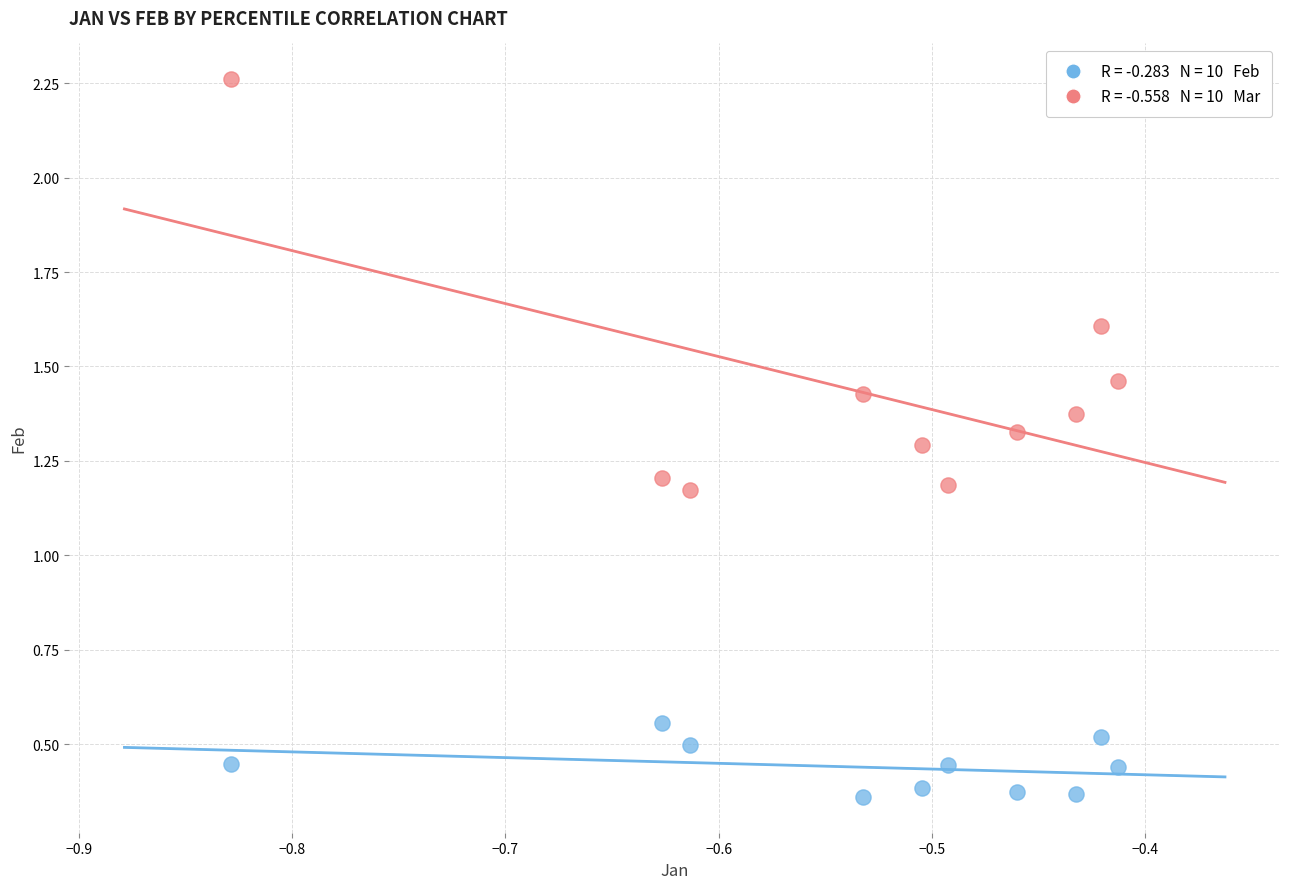

Across all data points, what is the range of Y values (max minus min)?

1.9